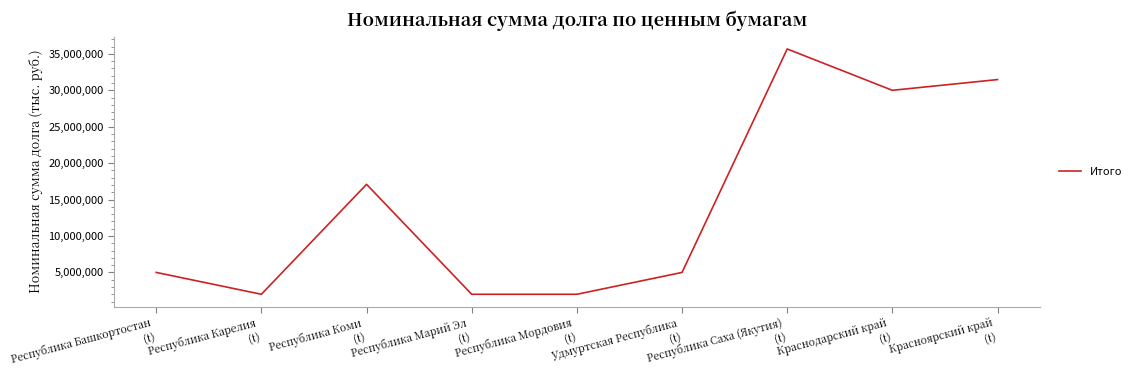

True or false: the data shows 30000000 at Краснодарский край
(t).

True